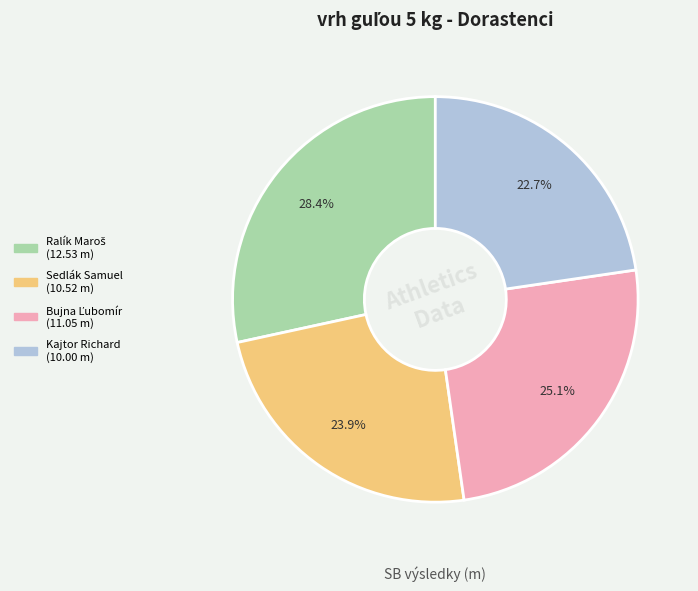

What is the ratio of the value at Sedlák Samuel to the value at Kajtor Richard?

1.1